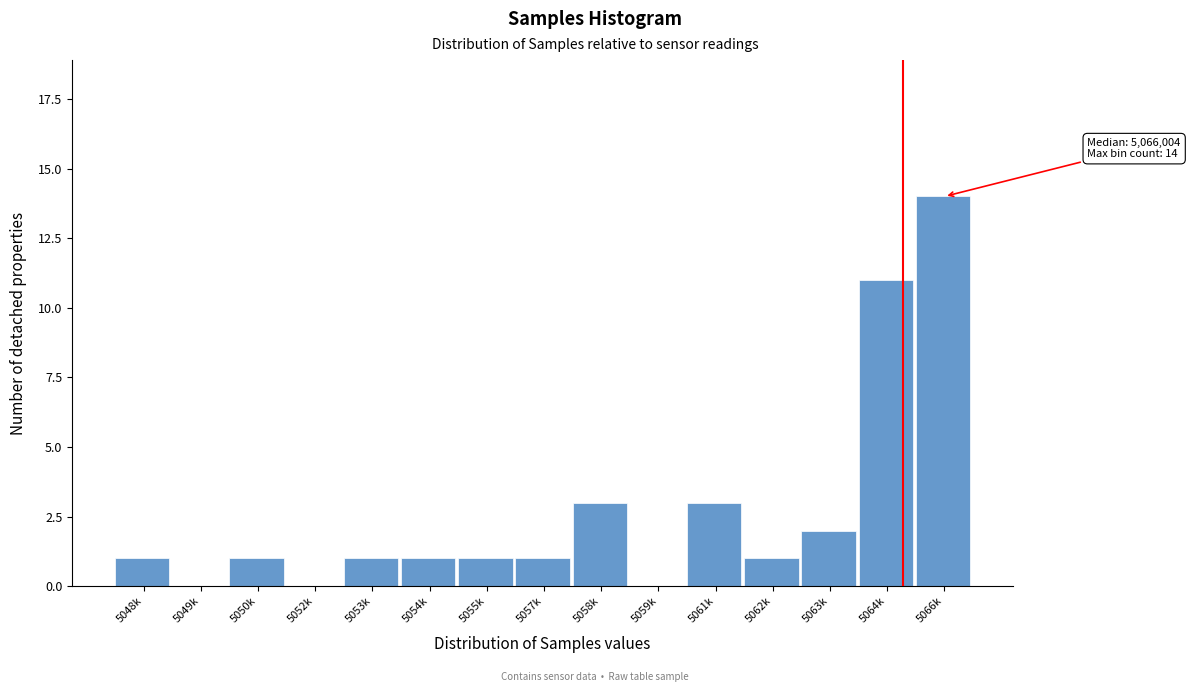

Reading left to right, extract all data points from this chart.

5048k=1	5049k=0	5050k=1	5052k=0	5053k=1	5054k=1	5055k=1	5057k=1	5058k=3	5059k=0	5061k=3	5062k=1	5063k=2	5064k=11	5066k=14